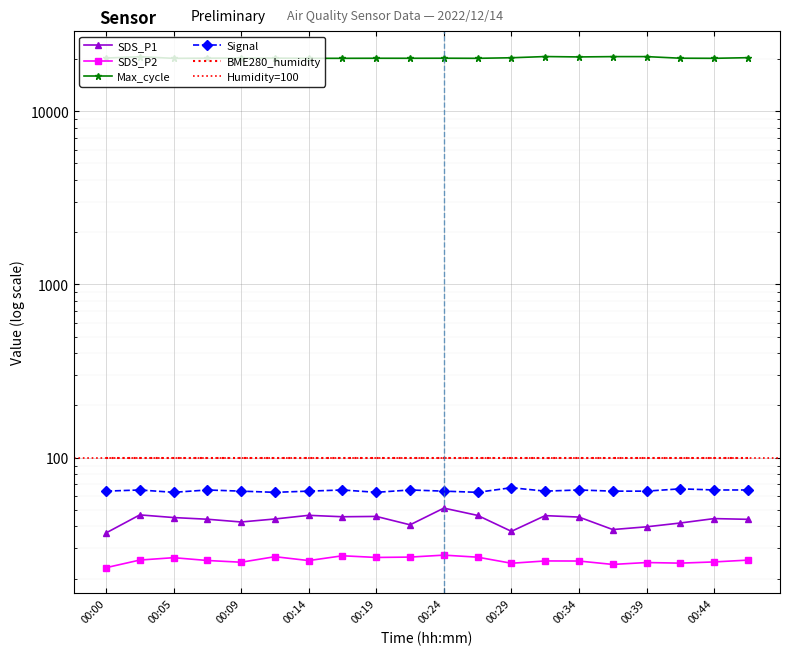

What is the smallest value displayed?

23.1